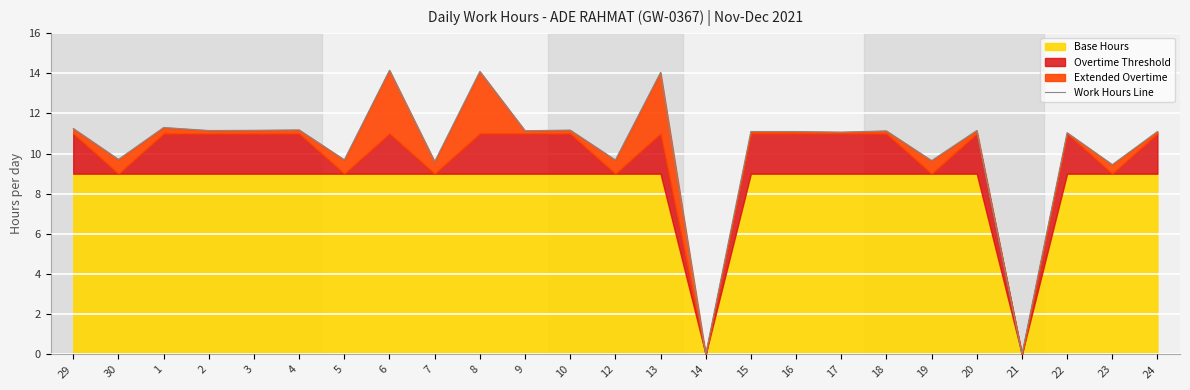

What is the change in value from 20 to 23?

-1.7